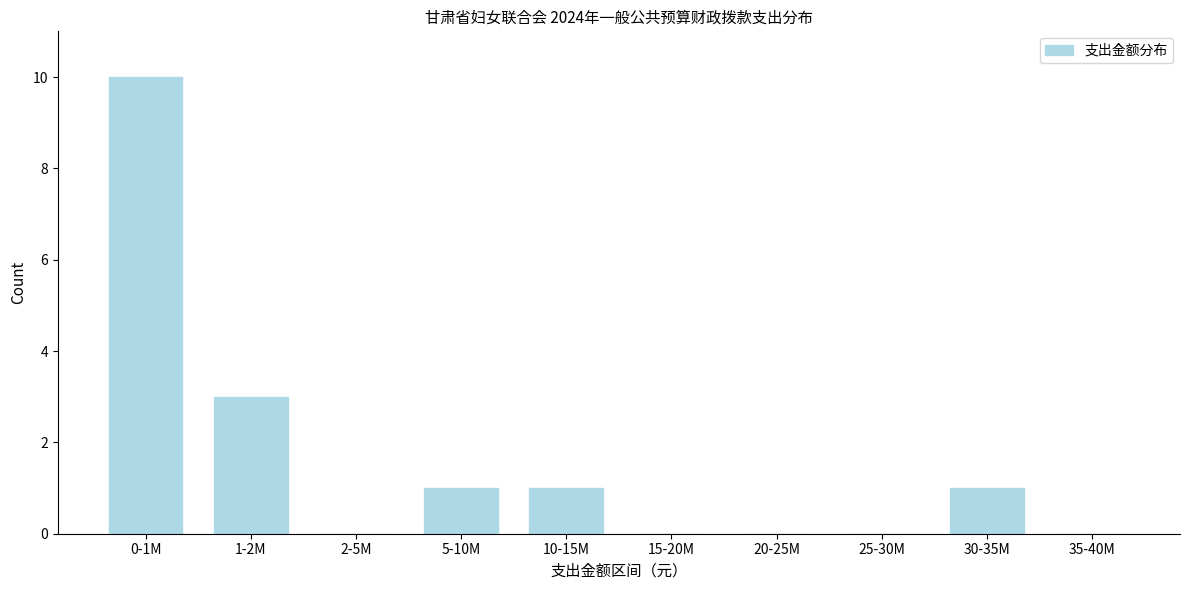

Reading right to left, extract all data points from this chart.

35-40M=0	30-35M=1	25-30M=0	20-25M=0	15-20M=0	10-15M=1	5-10M=1	2-5M=0	1-2M=3	0-1M=10